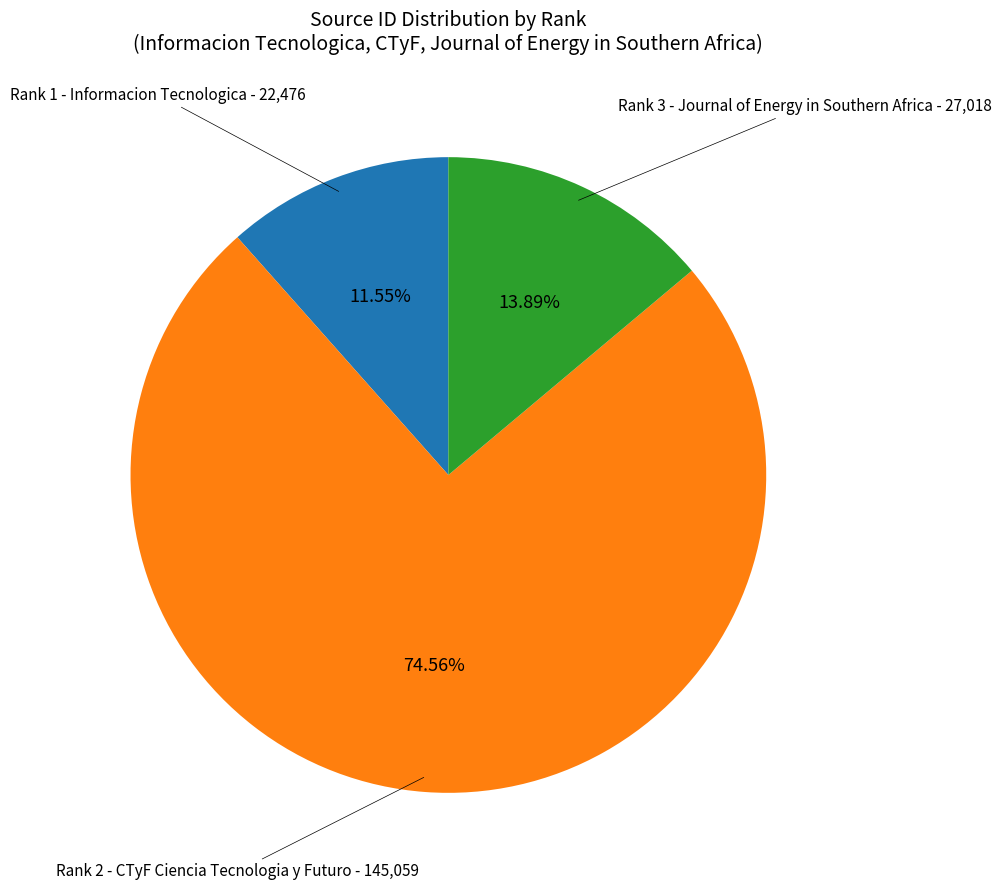

Does any single category account for the majority?

Yes